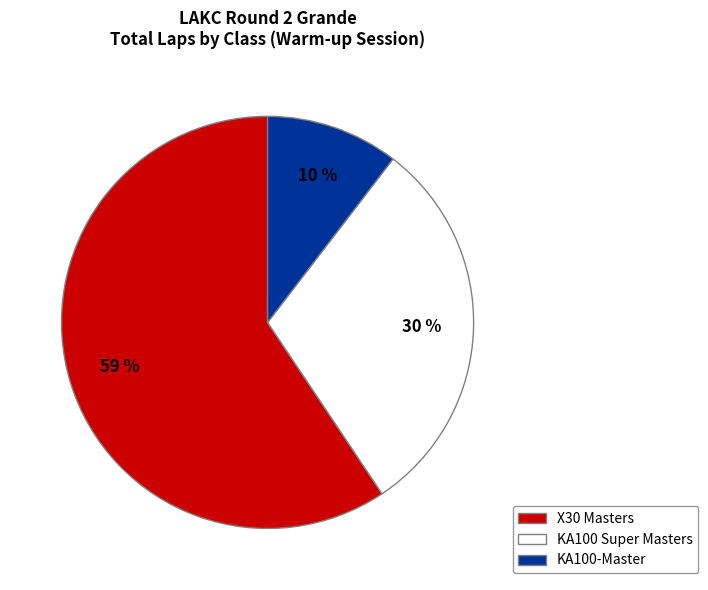

Is there any slice that represents more than half of the pie?

Yes